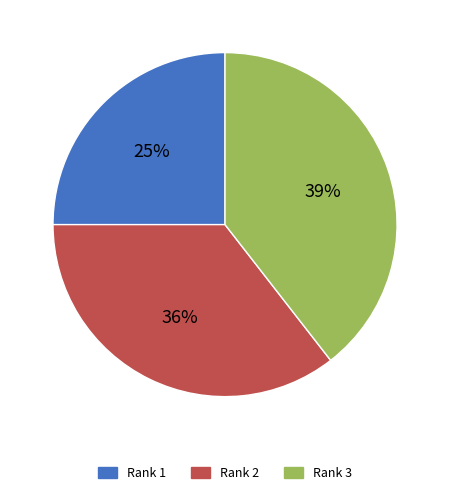

To the nearest percent, what is the difference between the largest and smallest slice percentages?

14%